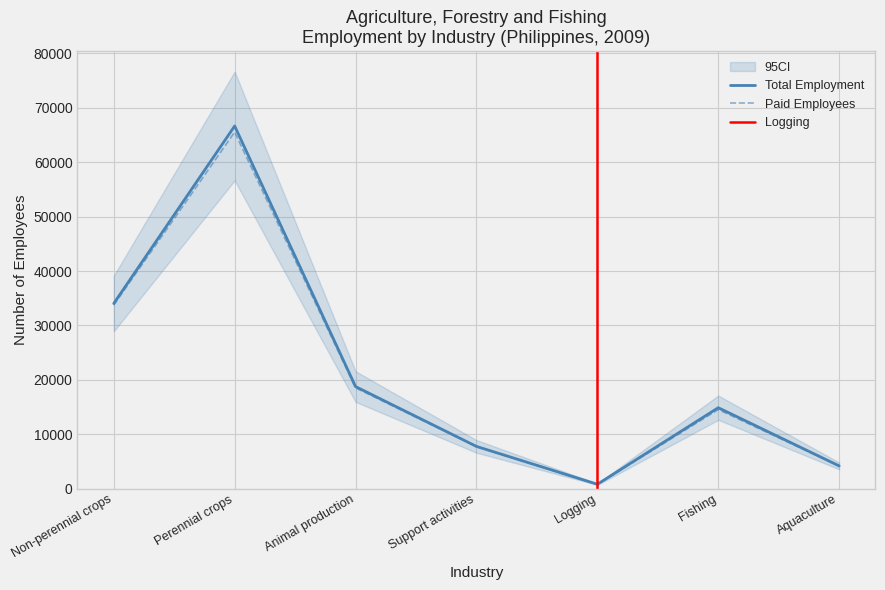

Rank the series by their maximum value, from highest to lowest.

Total Employment, Paid Employees